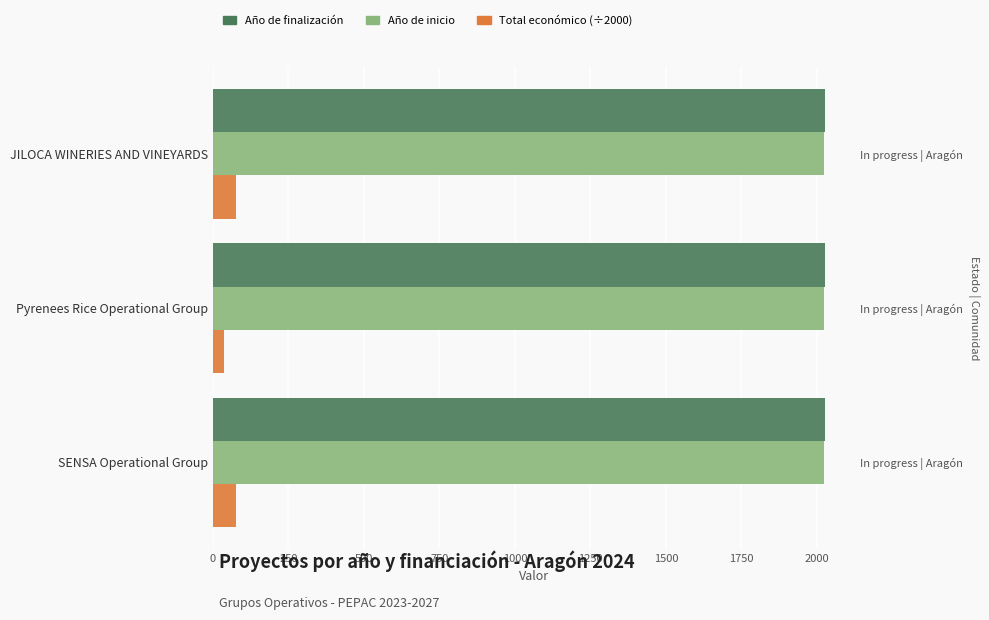

What is the difference between the maximum and second lowest values in the Año de finalización series?

1.0